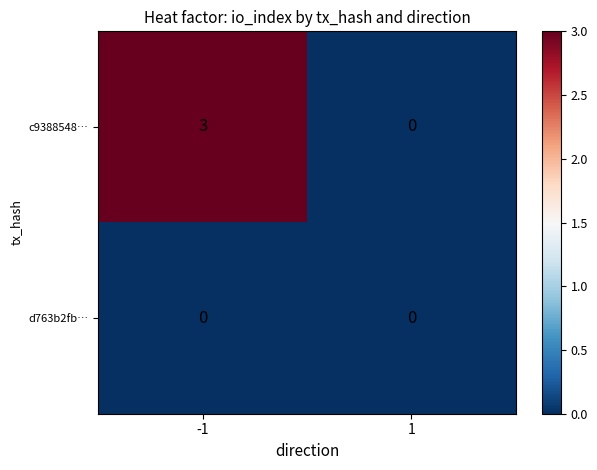

Which series has the largest range (max minus min)?

c9388548…